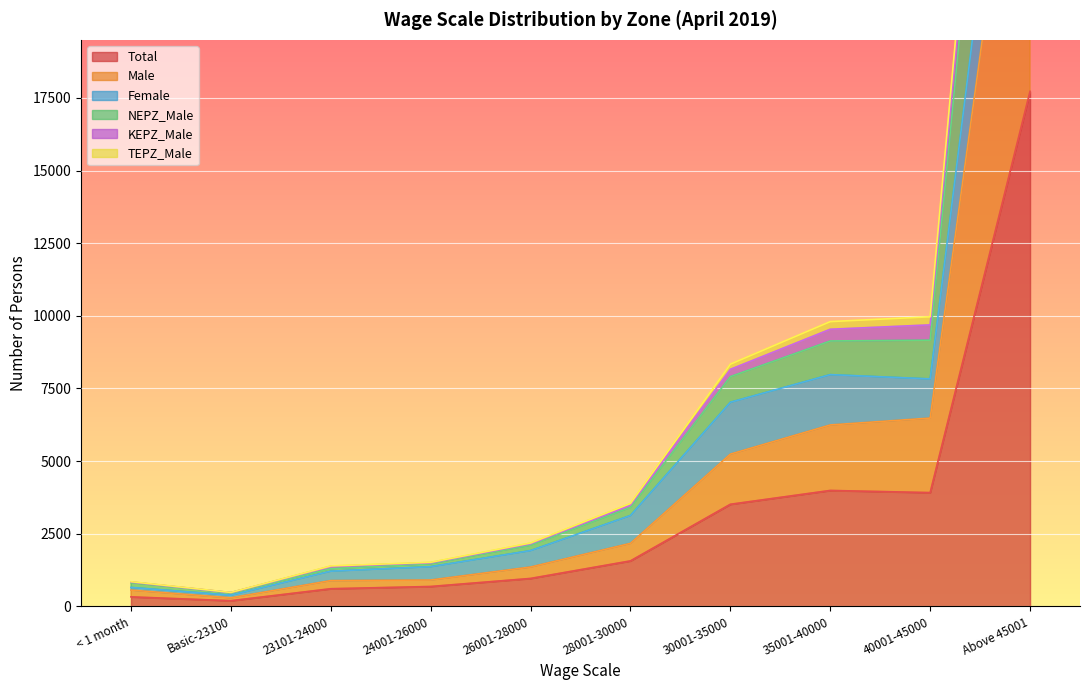

True or false: Total has a value of 5854 at 40001-45000.

False